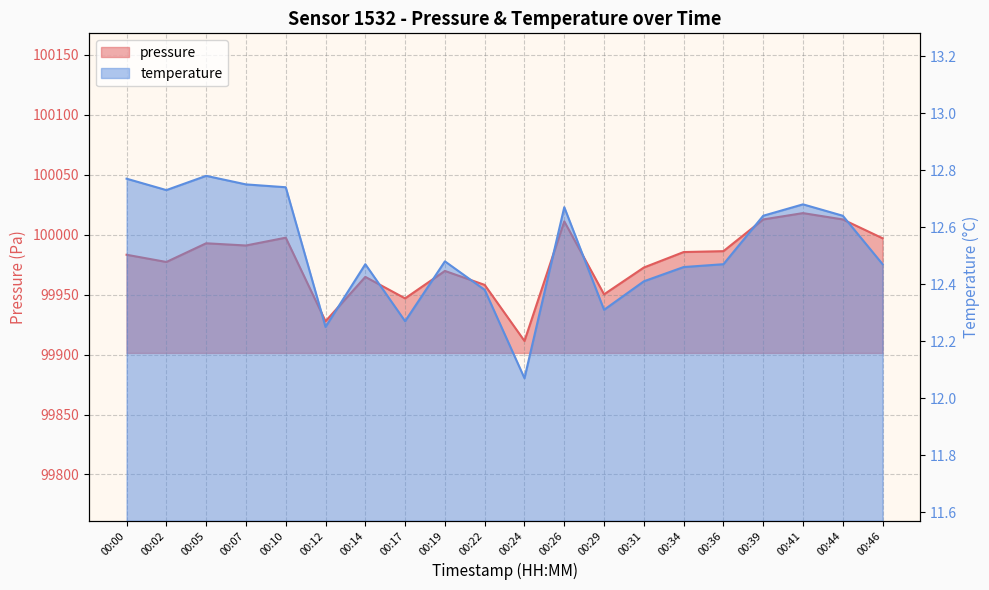

What is the difference between the second highest and second lowest values in the temperature series?

0.5